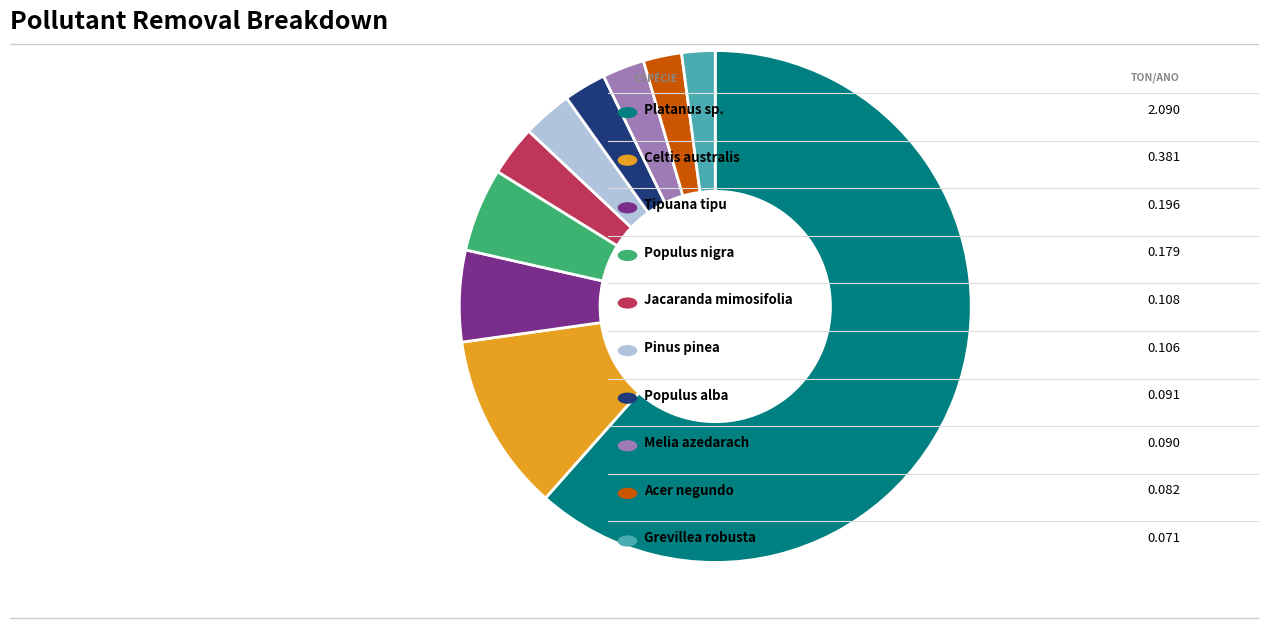

Is there a majority slice in this chart?

Yes